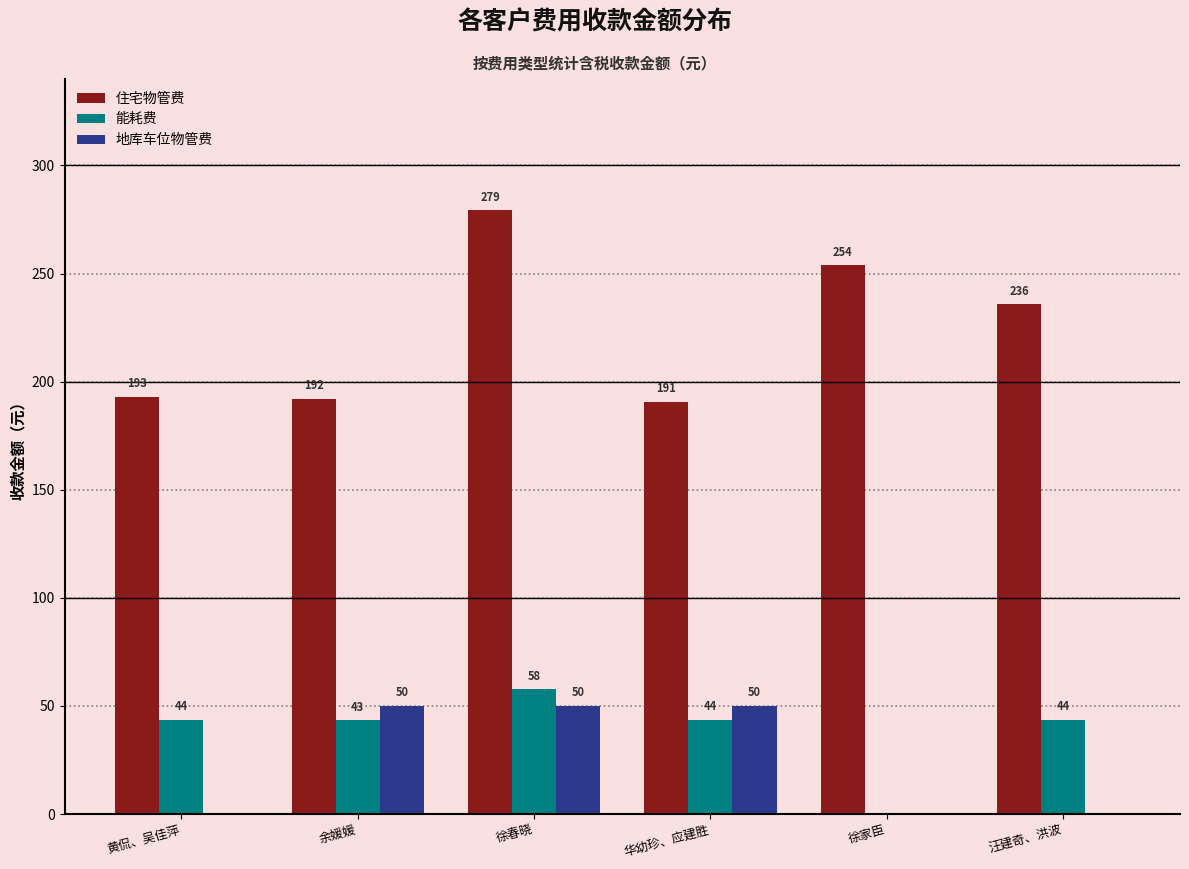

What is the maximum value for 能耗费?

57.7